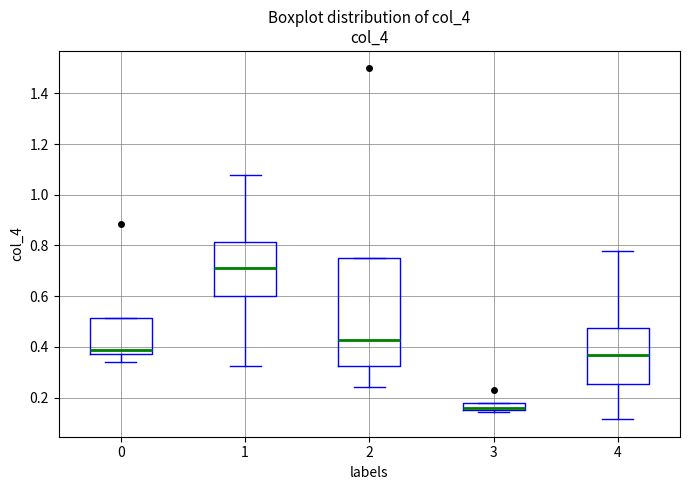

Comparing the boxes themselves (not the whiskers), which one is the tallest?

2